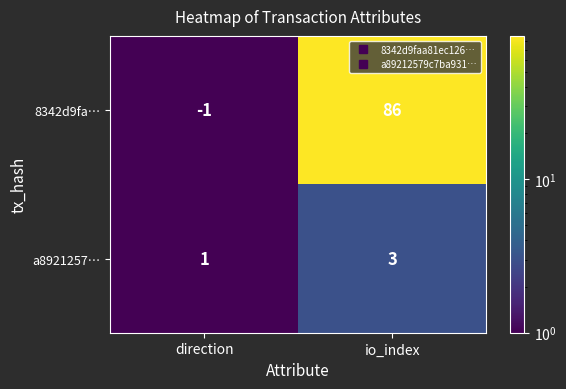

What is the maximum value shown in the chart?

86